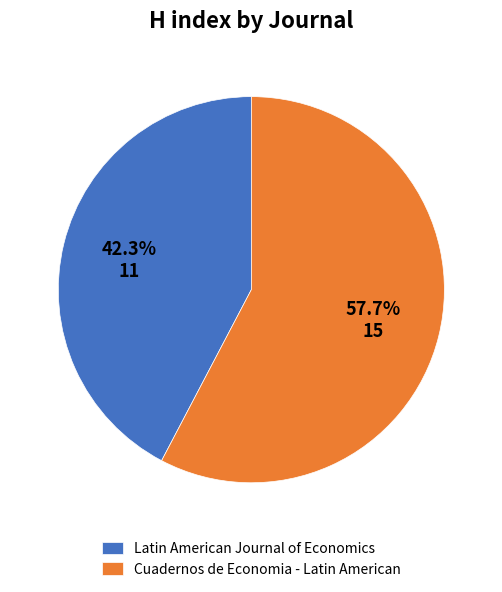

What percentage is the Cuadernos de Economia - Latin American slice, to the nearest percent?

58%